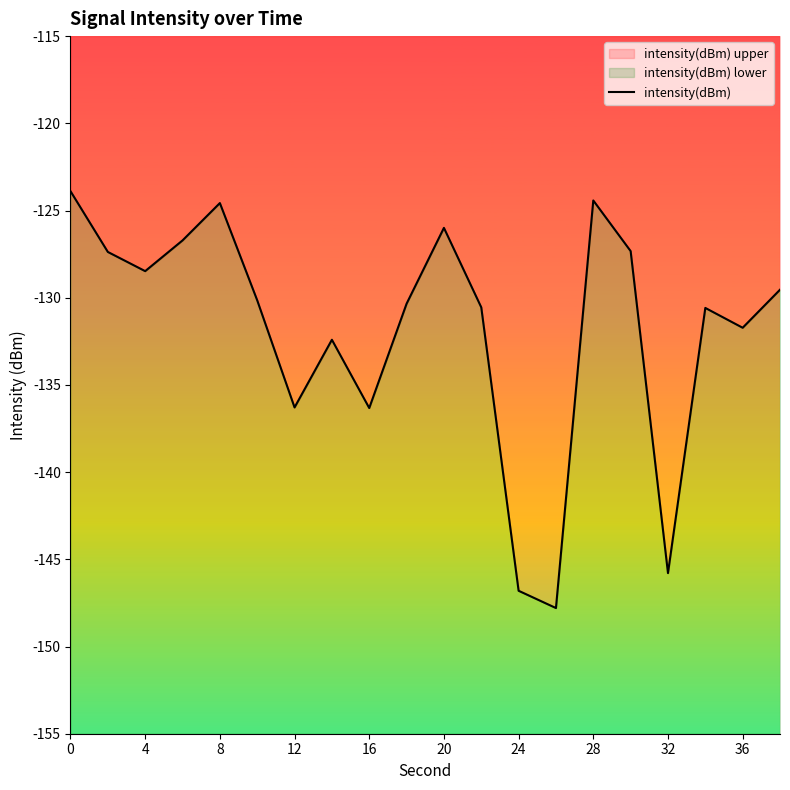

How many interior local valleys (lower than both neighbors) does the data have?

6